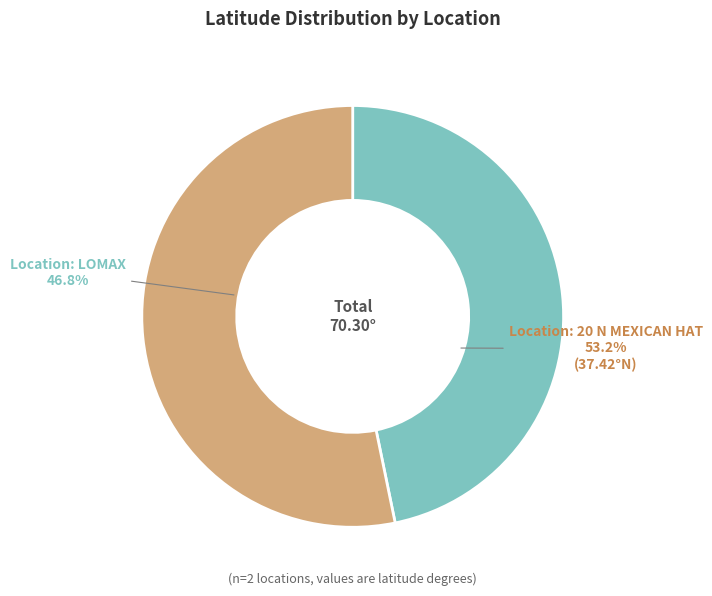

To the nearest percent, what portion does Location: 20 N MEXICAN HAT represent?

53%